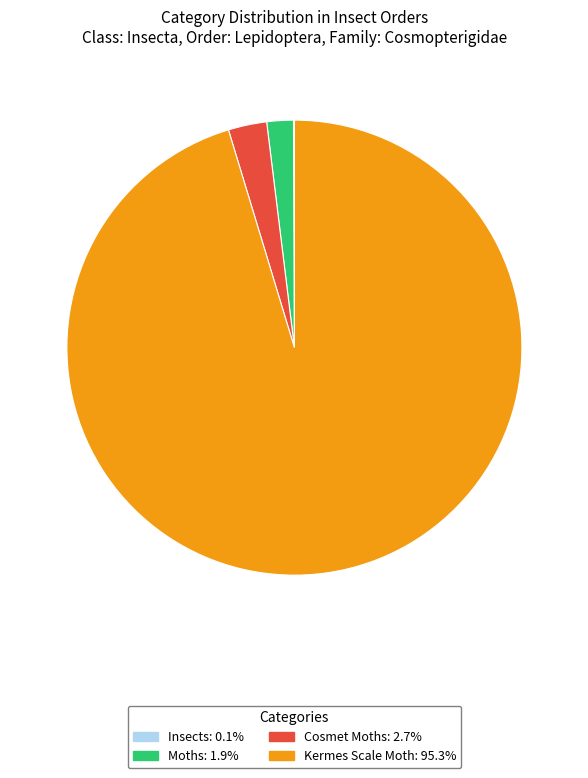

Which category has the biggest portion of the pie?

Kermes Scale Moth